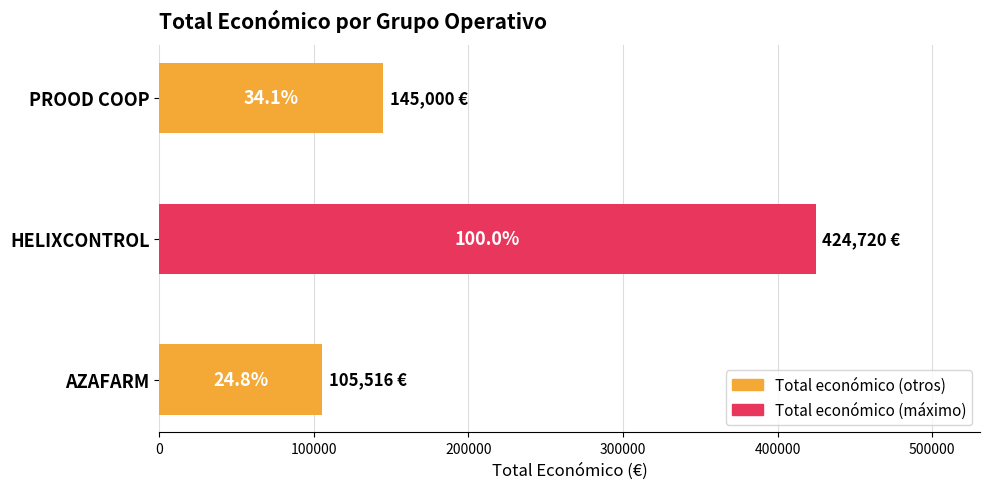

What is the sum of all values?

675236